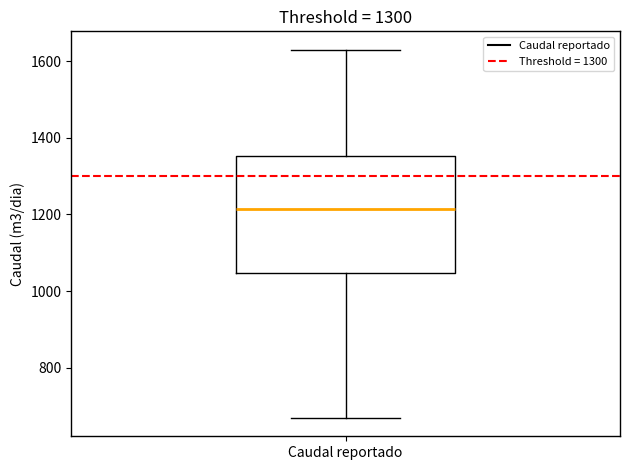

Transcribe this box plot: give where the median line is, the range the box spans, and where the two whiskers end, as read against the y-axis. The values are not printed on the chart, so give them approximately, as read against the axis.

median 1220, box 1040 to 1360, whiskers 660 to 1640